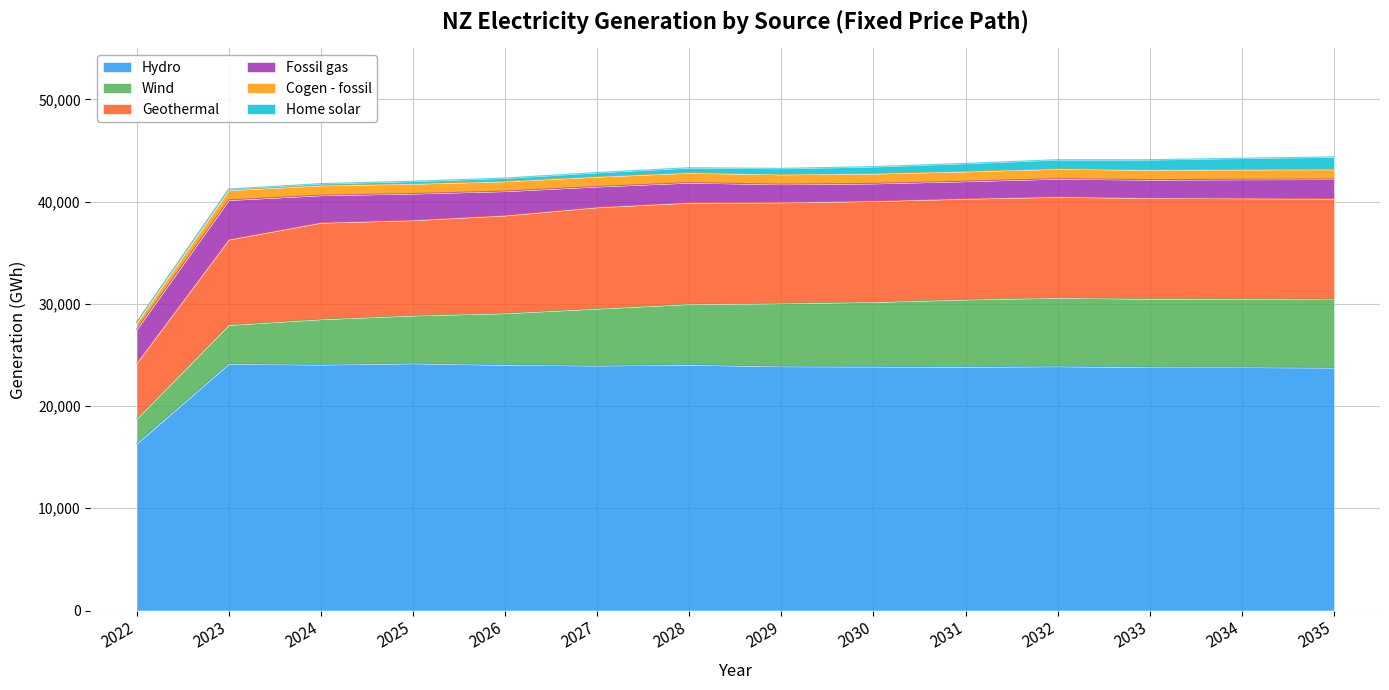

What is the value of the Geothermal point at the 10th from the left?

40292.8